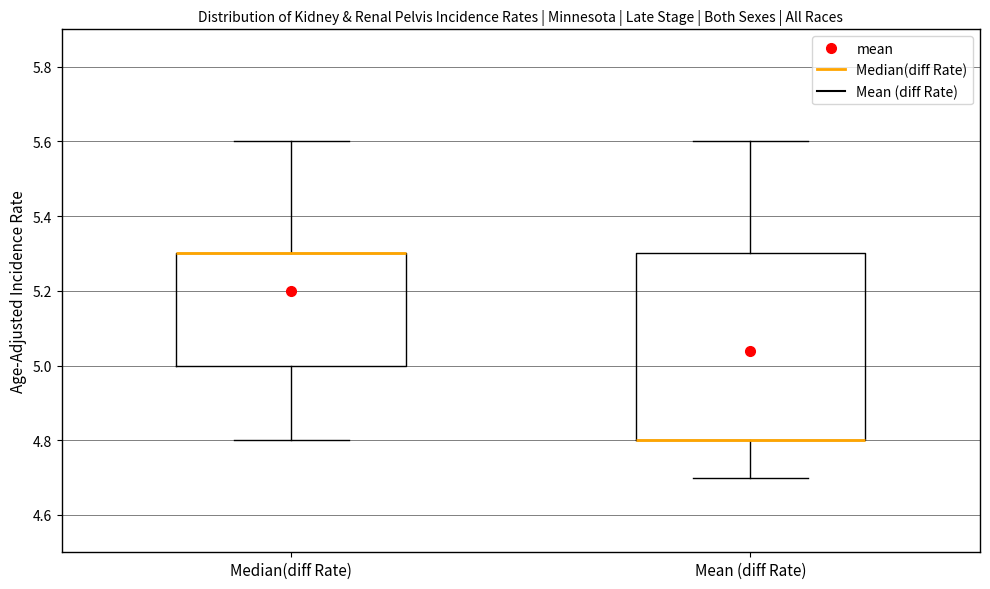

Comparing the boxes themselves (not the whiskers), which one is the tallest?

Mean (diff Rate)